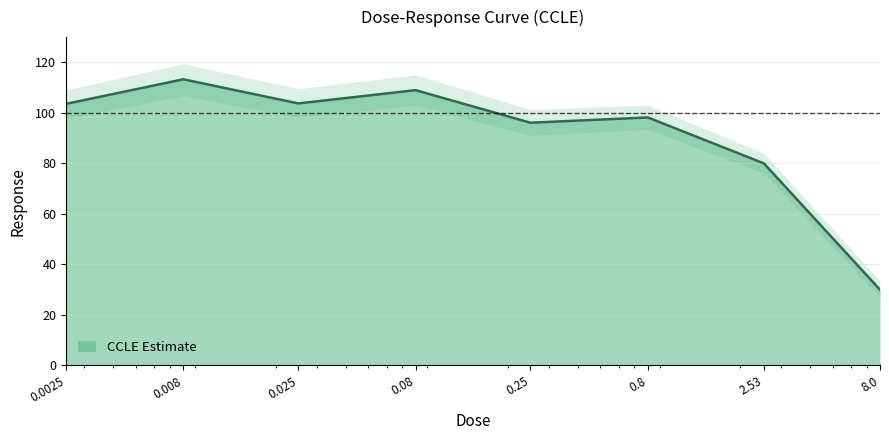

What is the average value?

91.7